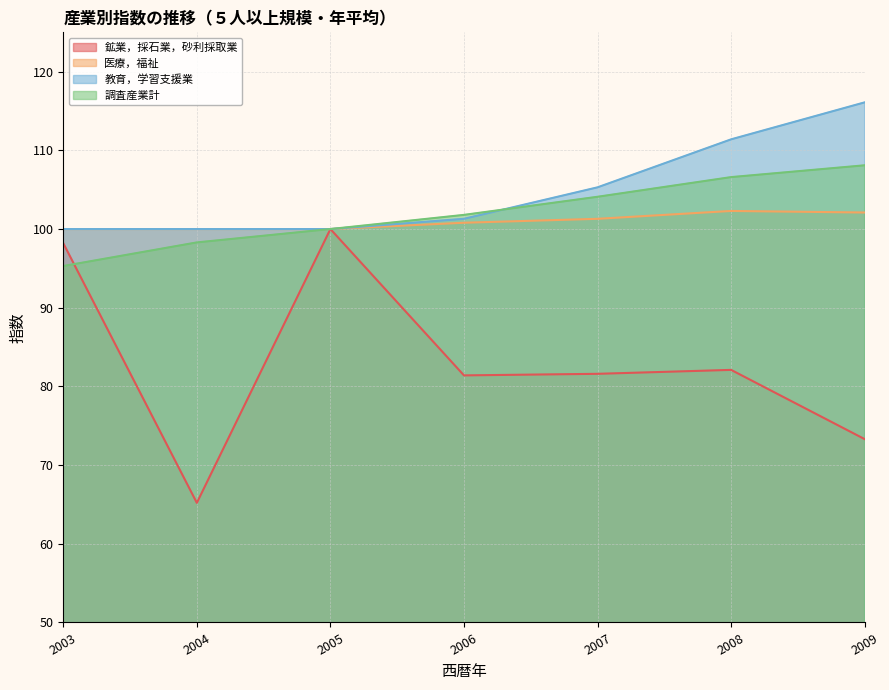

What is the maximum value shown in the chart?

116.1